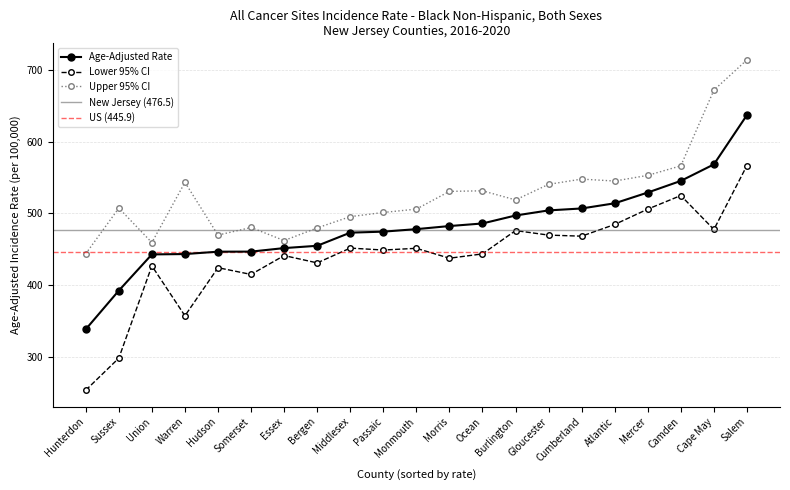

At how many categories does at least one series exceed 700?

1